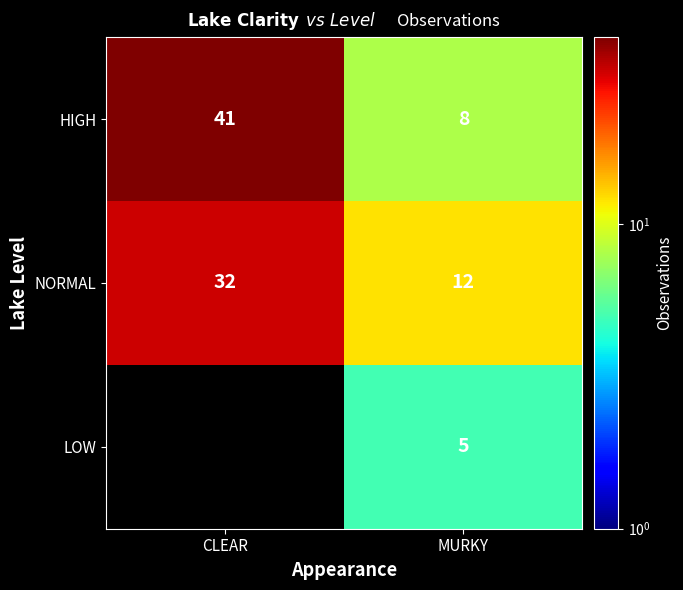

What is the greatest value displayed?

41.0